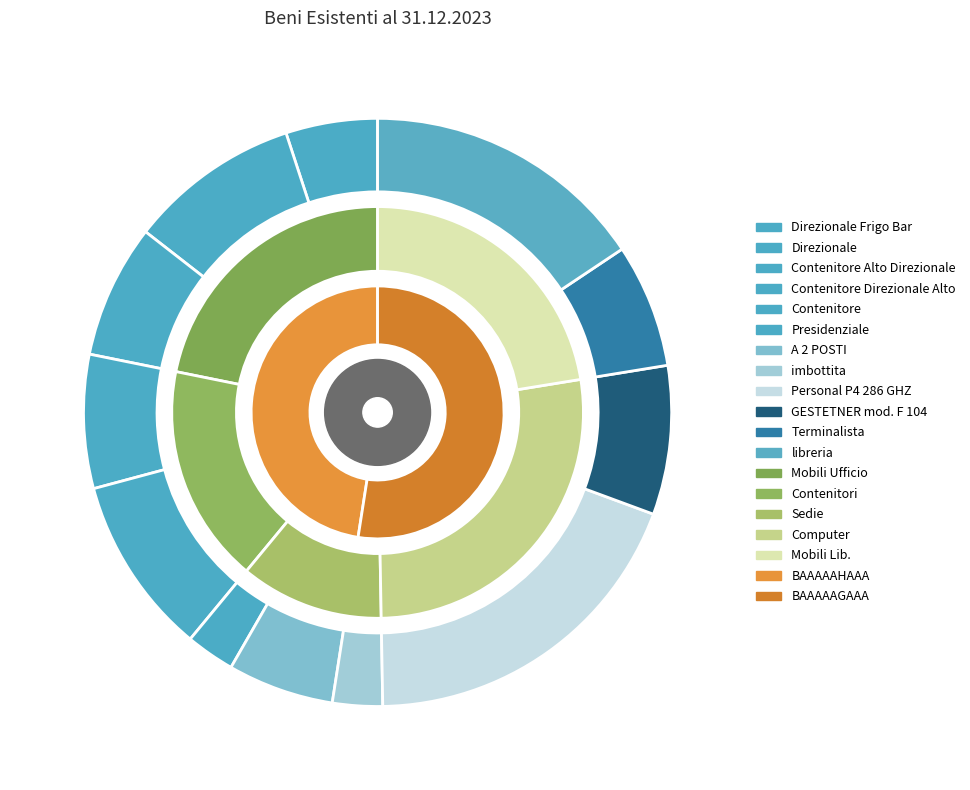

How many segments does this pie chart have?

5